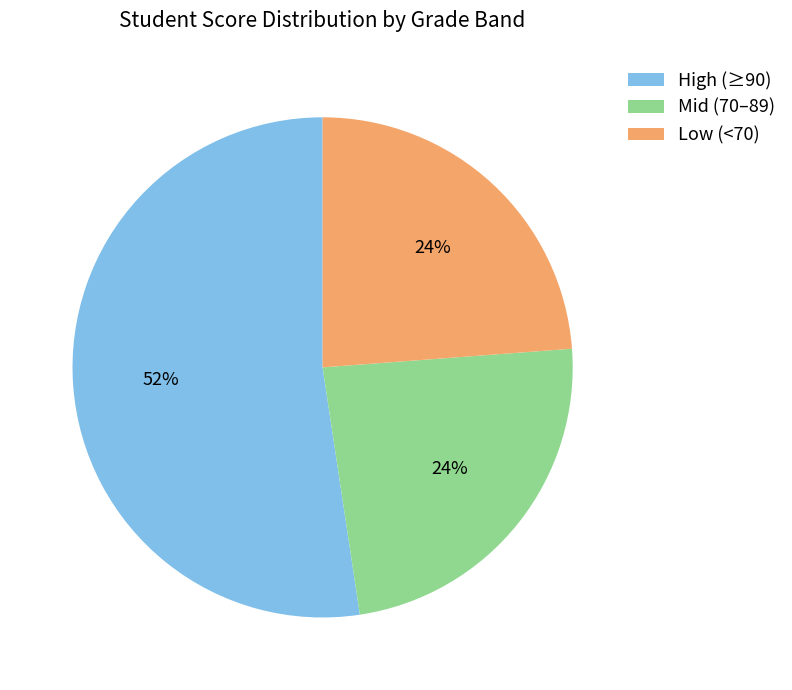

Which category has the biggest portion of the pie?

High (≥90)